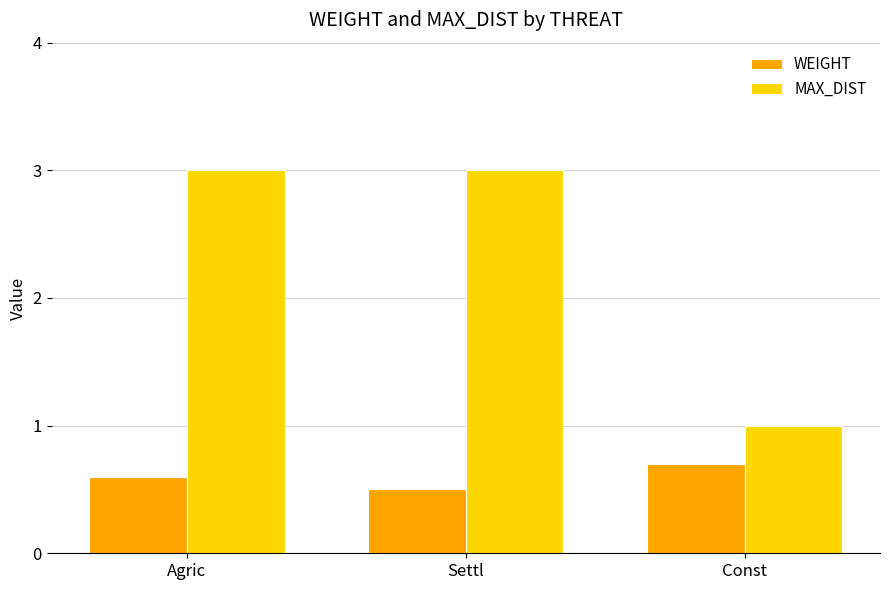

At which category is the sum across all series the highest?

Agric